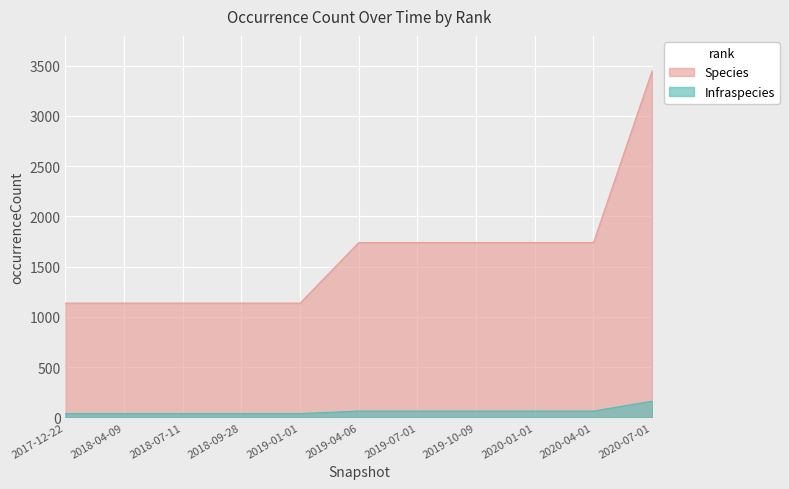

At how many categories does at least one series exceed 2747?

1